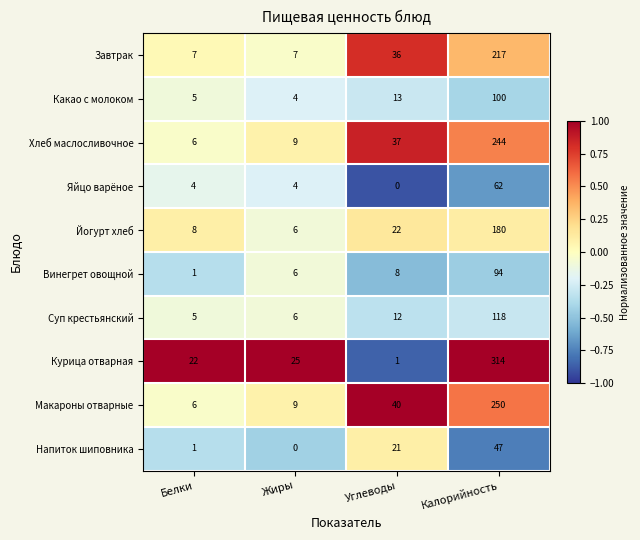

Is the value of Курица отварная at Белки greater than the value of Макароны отварные at Углеводы?

No